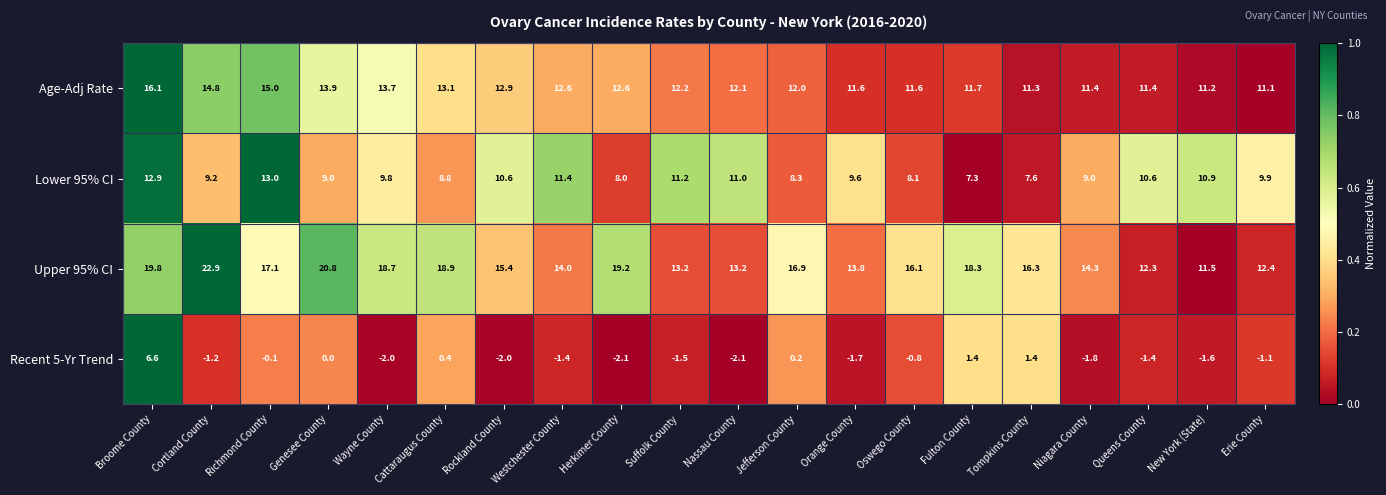

Rank the series by their maximum value, from highest to lowest.

Upper 95% CI, Age-Adj Rate, Lower 95% CI, Recent 5-Yr Trend